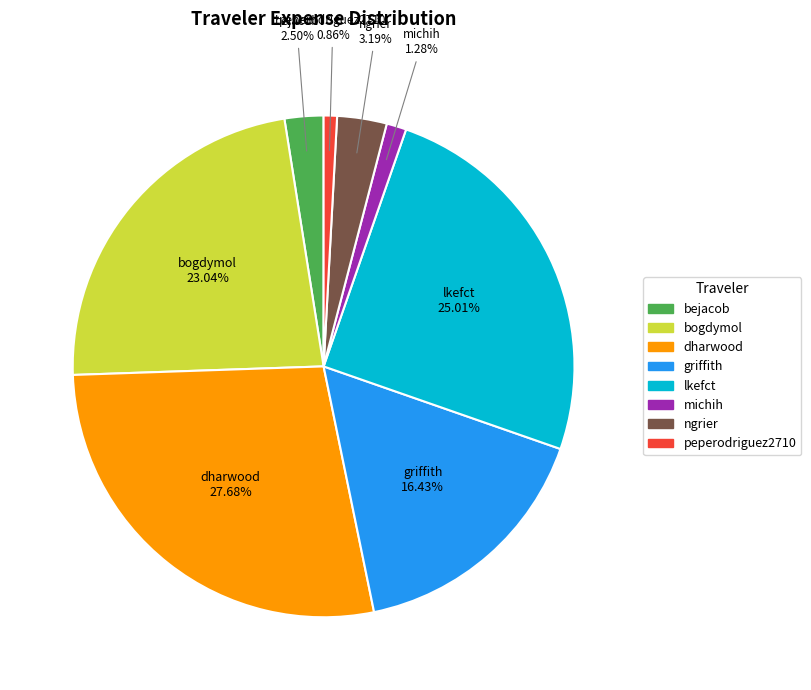

To the nearest percent, what is the average slice percentage?

12%